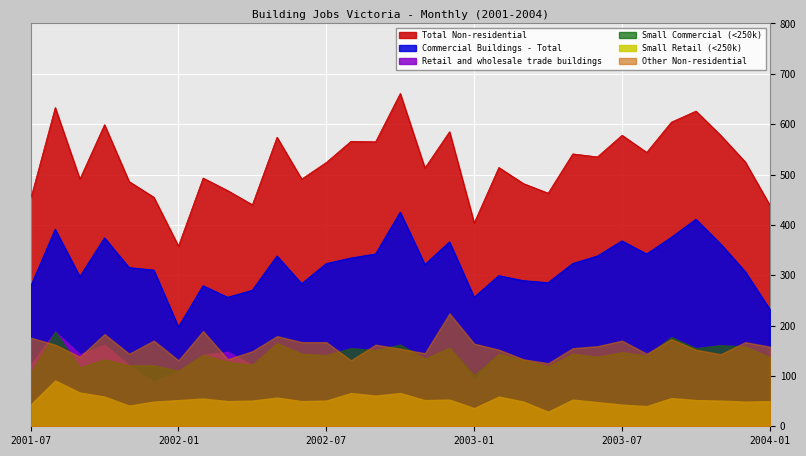

What is the maximum value shown in the chart?

661